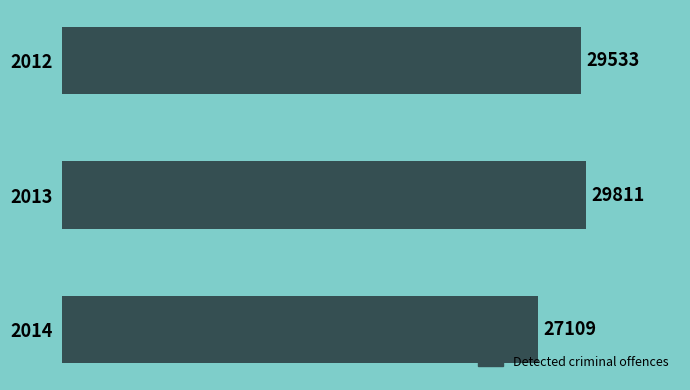

What is the value of the 2nd bar from the top?

29811